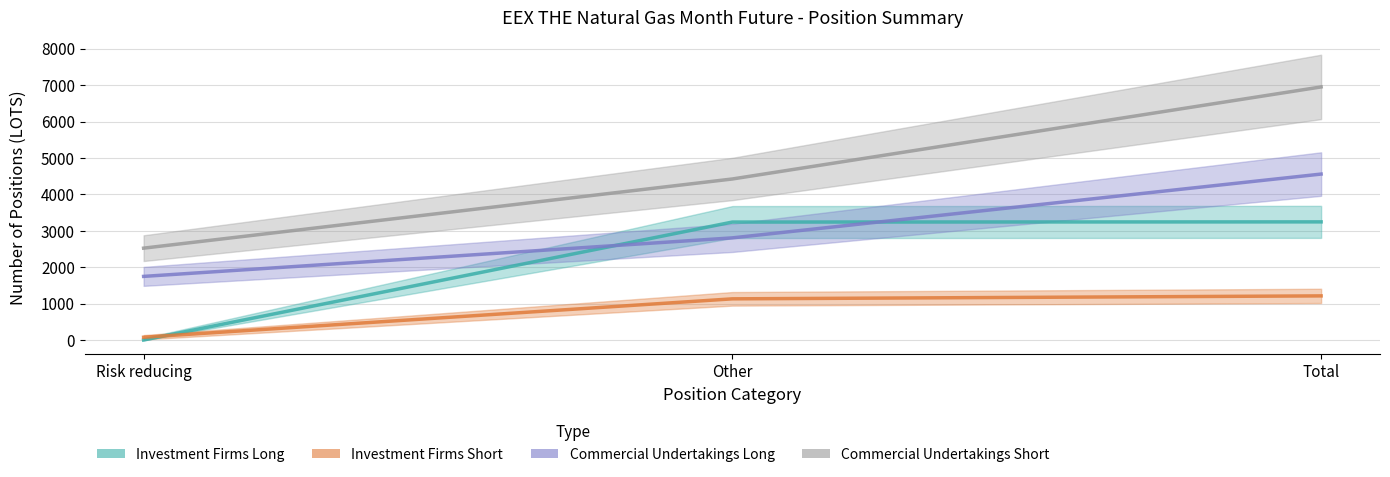

Which label corresponds to the largest value in the chart?

Total